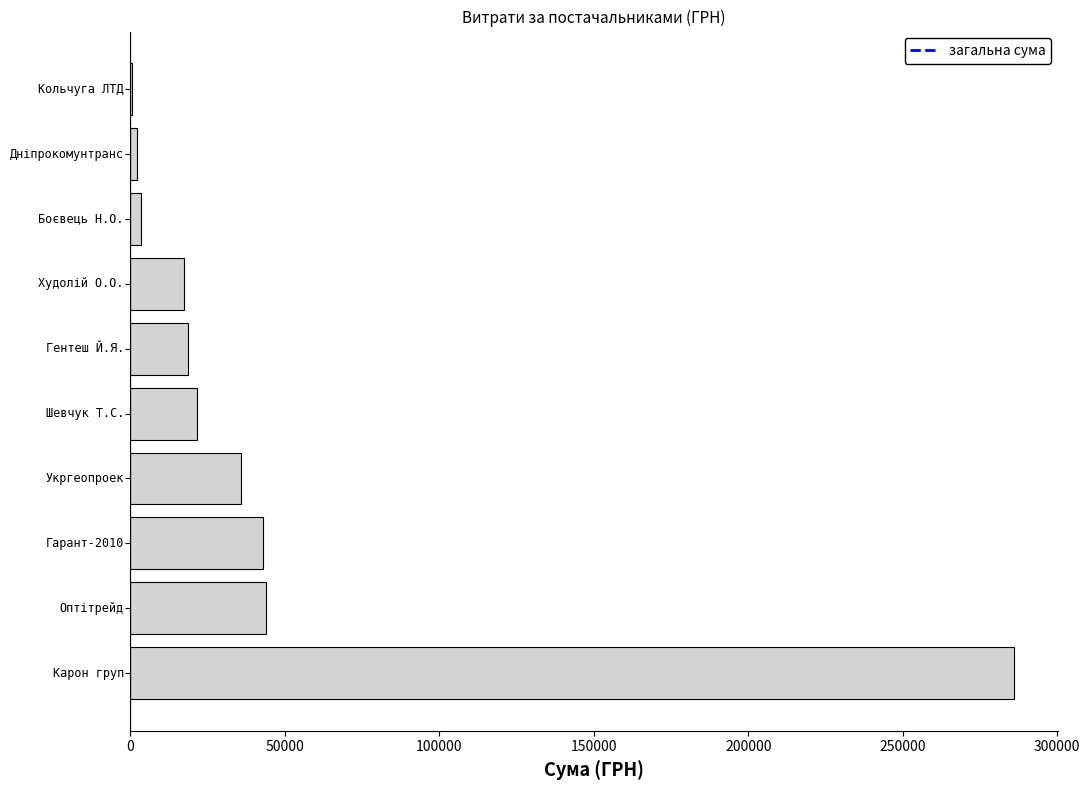

How many distinct data groups are displayed?

1